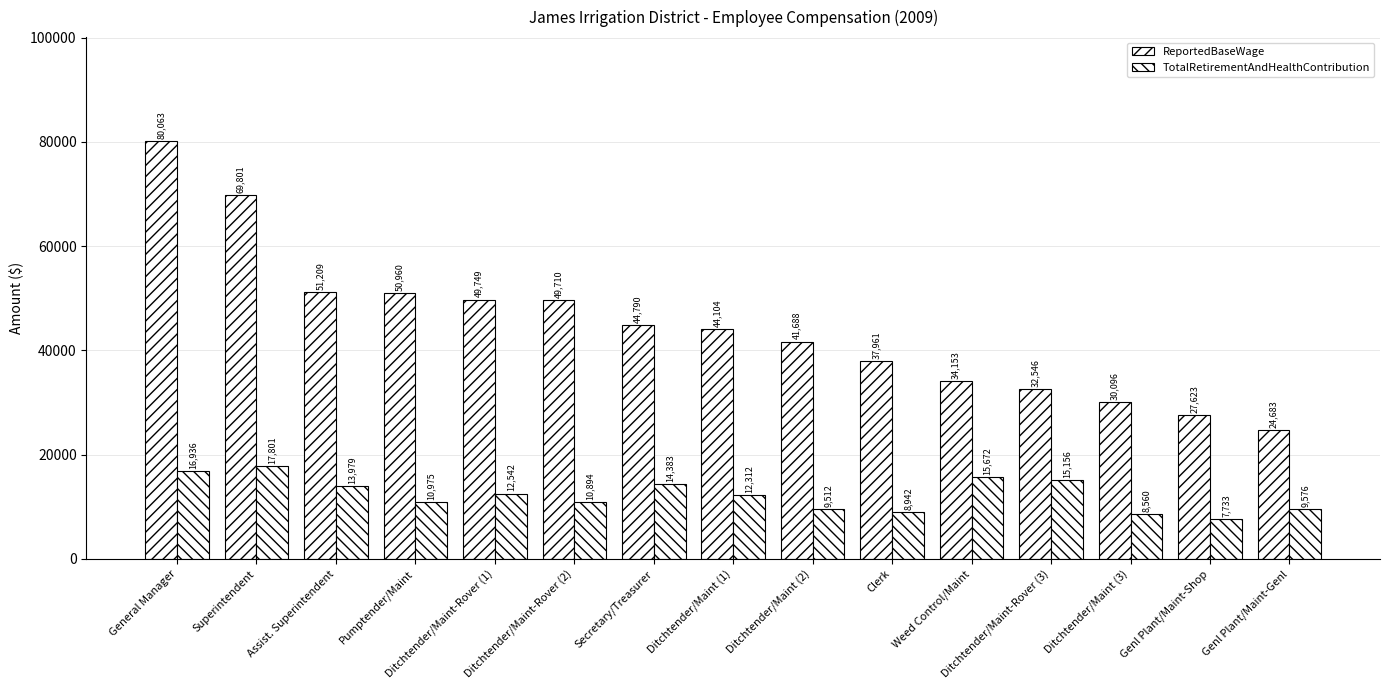

Which series has the largest total across all categories?

ReportedBaseWage